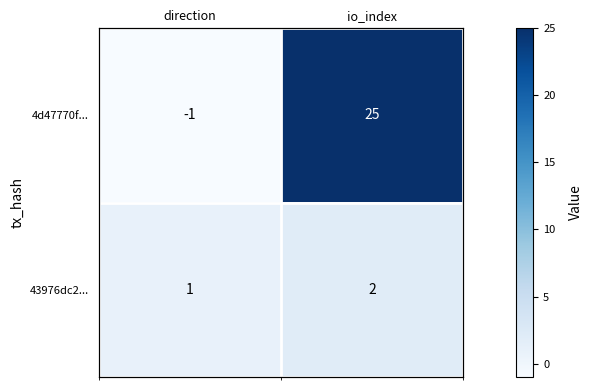

At which category does the chart reach its minimum across all series?

direction